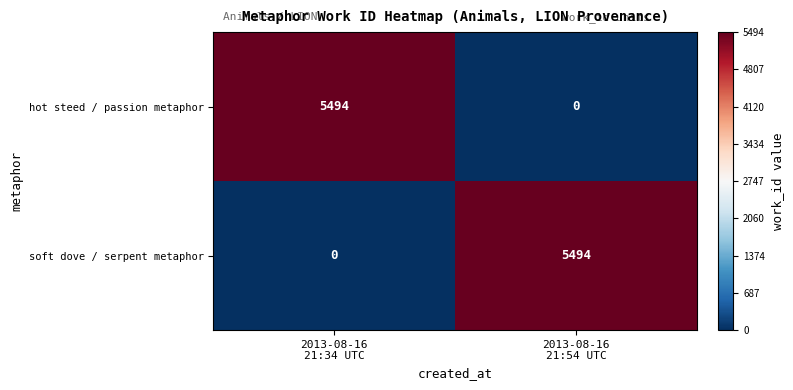

What is the maximum value for hot steed / passion metaphor?

5494